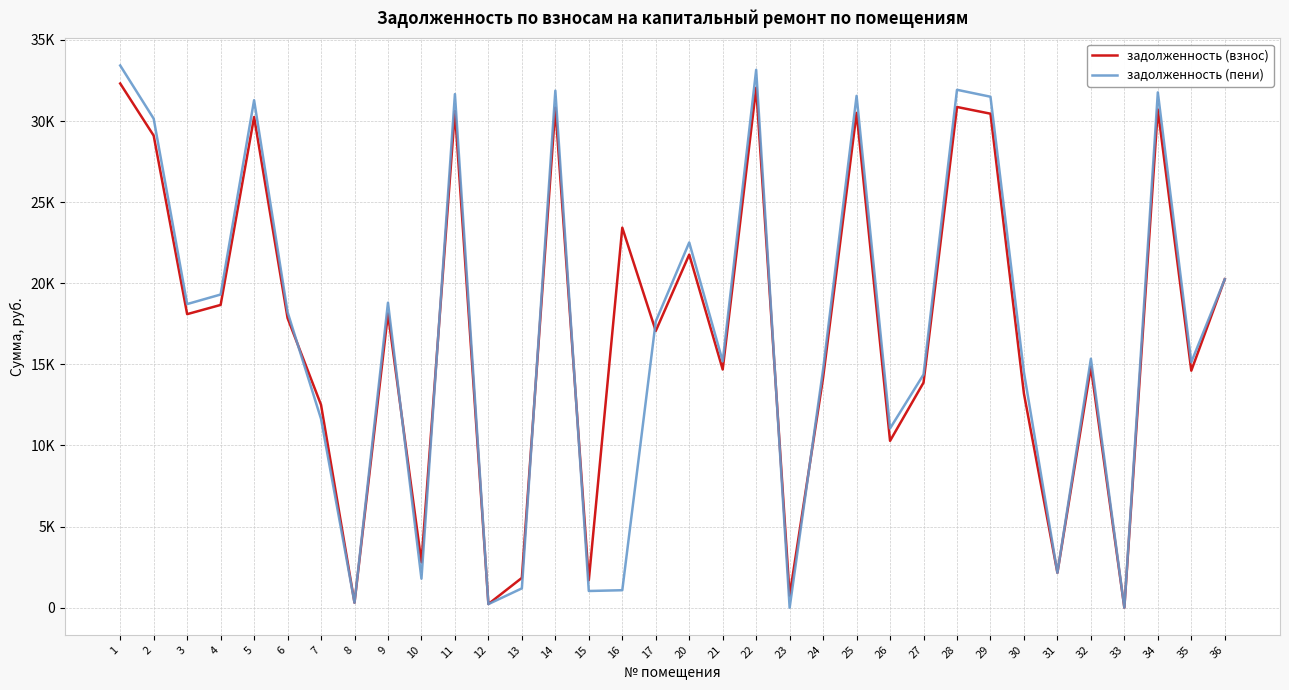

What is the difference between the задолженность (пени) values at 24 and 33?

14696.3